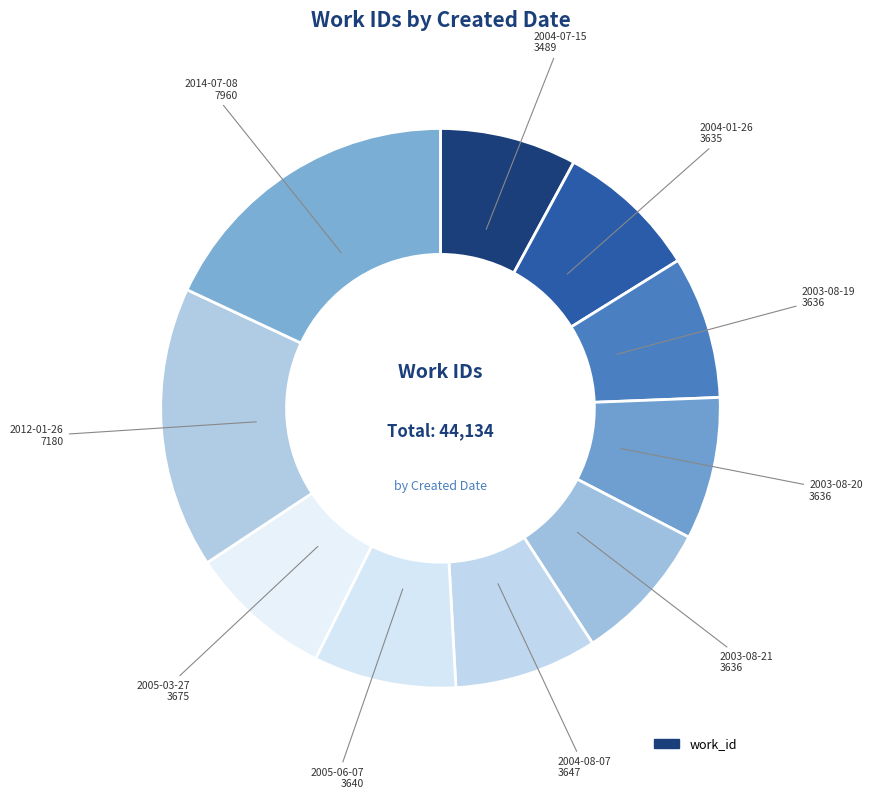

Count the number of slices in the pie.

10